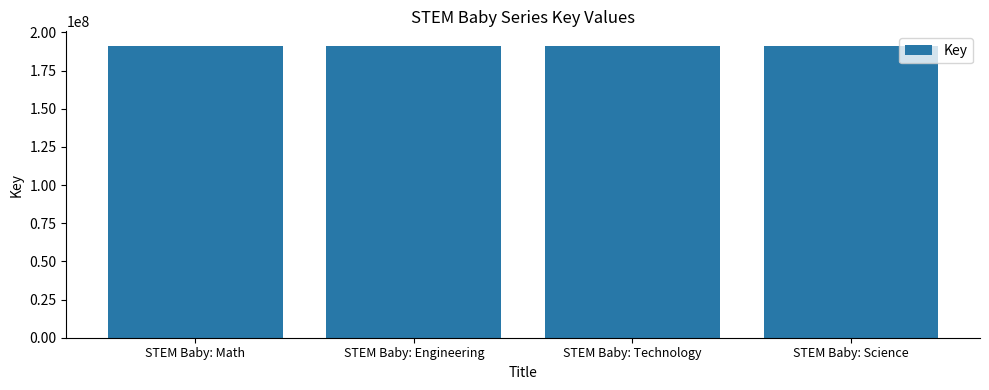

True or false: the data shows 290777628 at STEM Baby: Science.

False